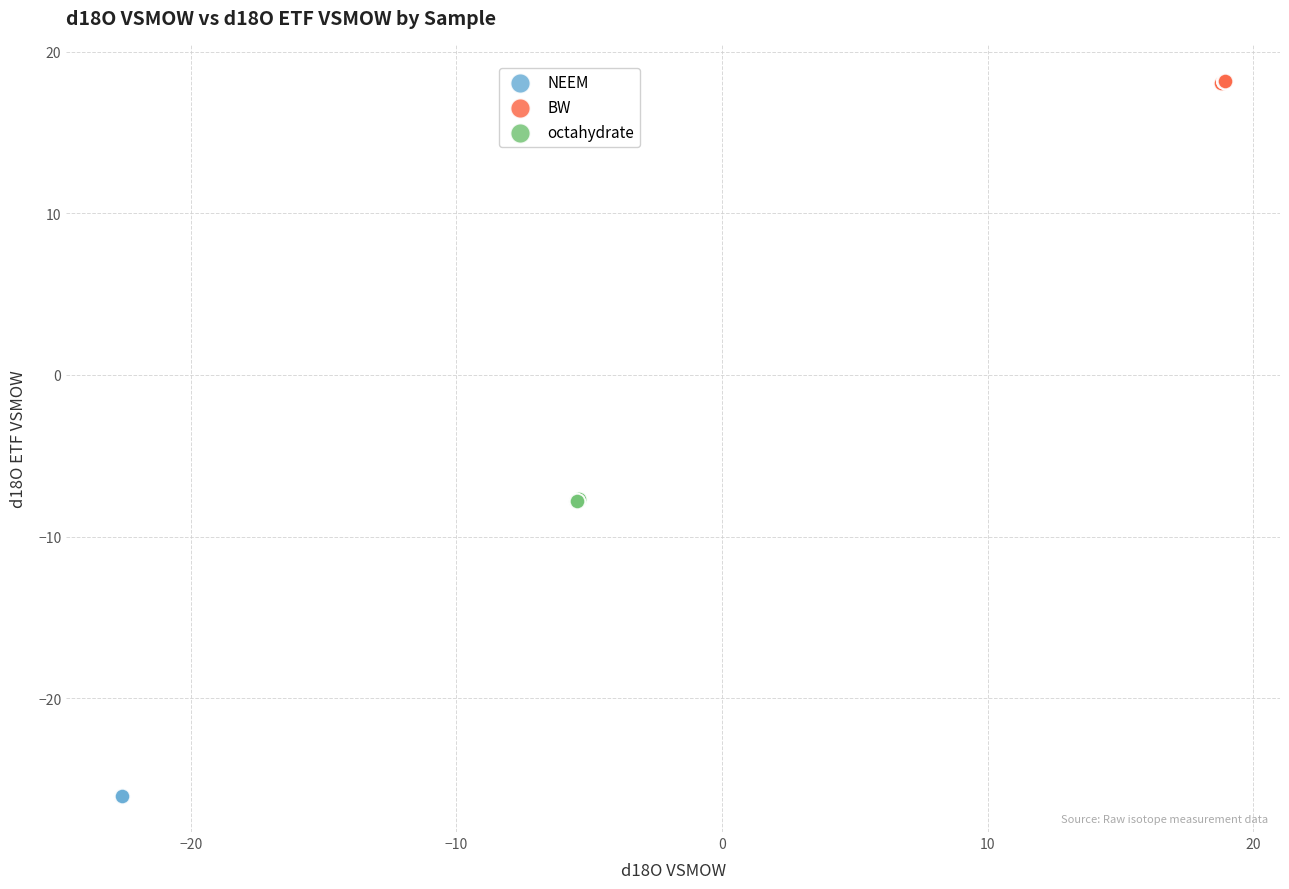

Which series contains the highest Y value?

BW